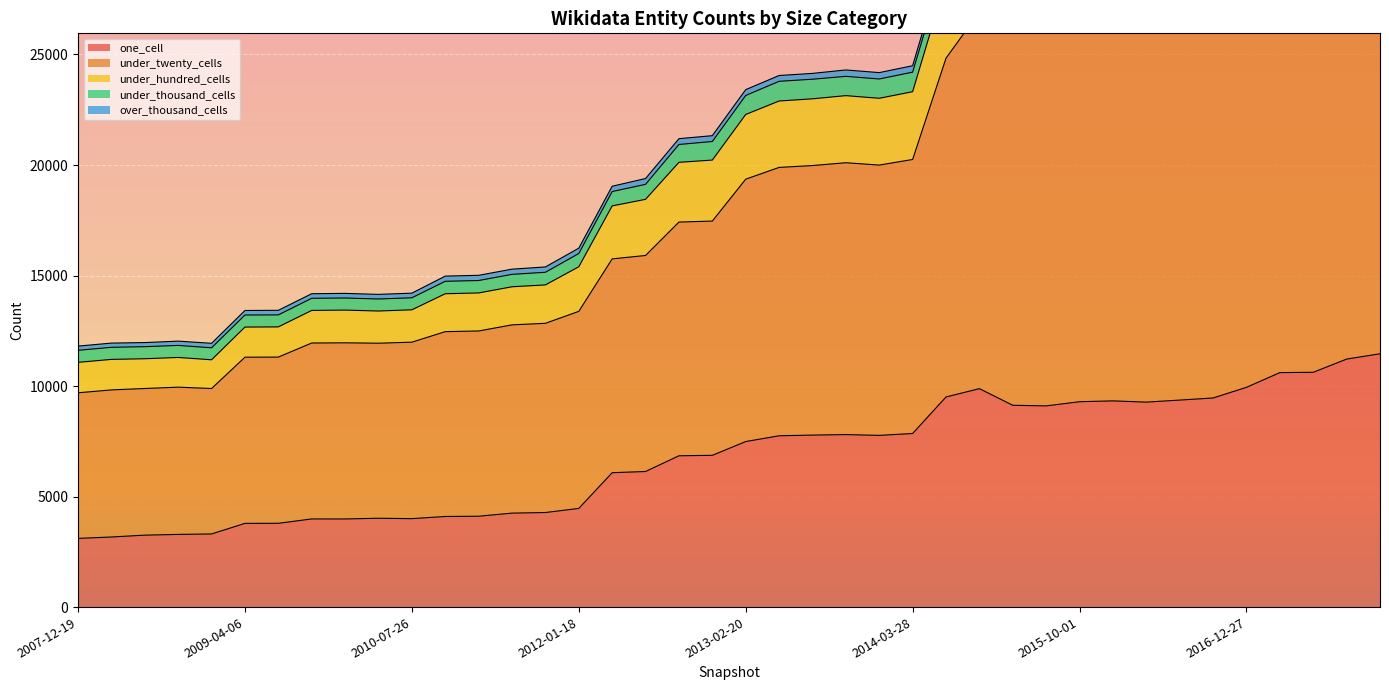

How many values in the under_twenty_cells series exceed 23145?

19